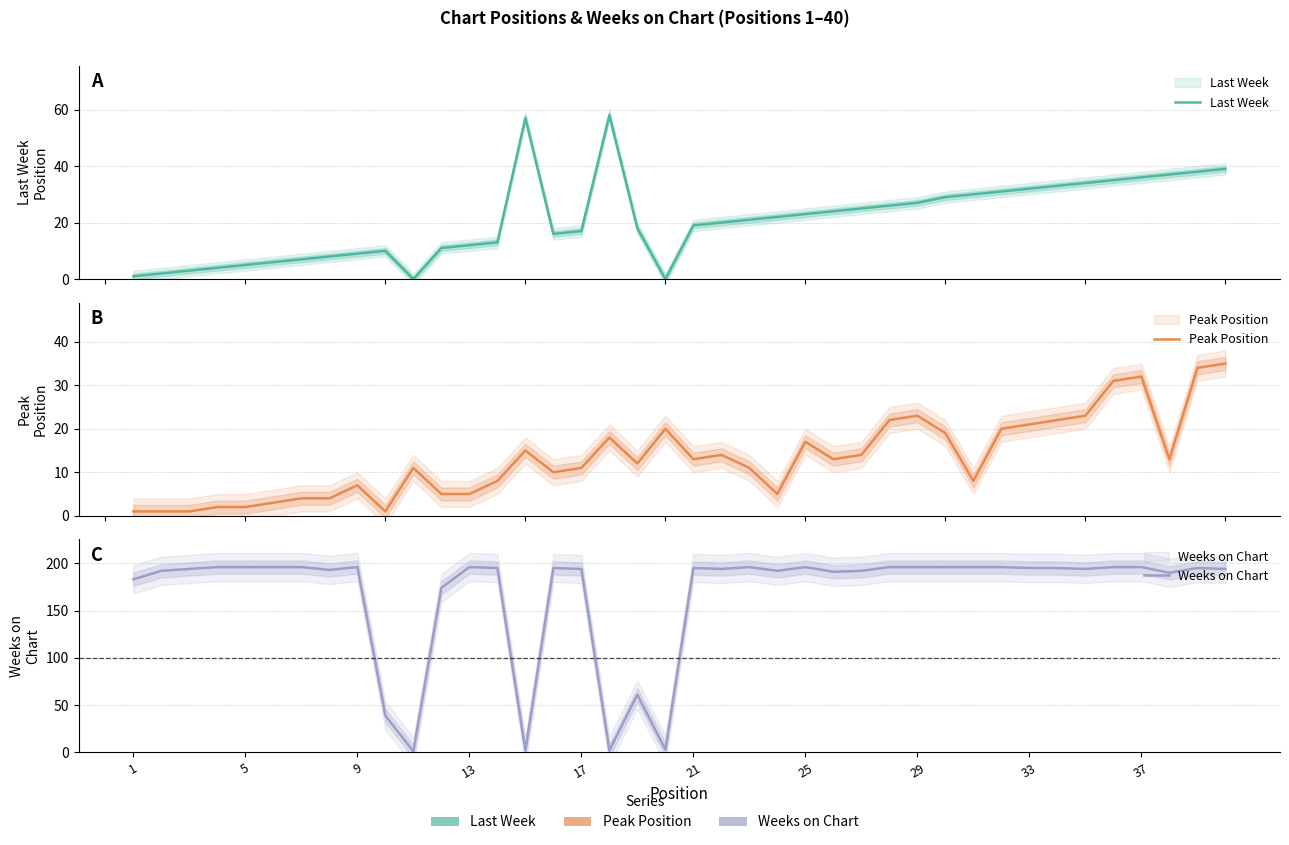

At how many categories does at least one series exceed 73?

34